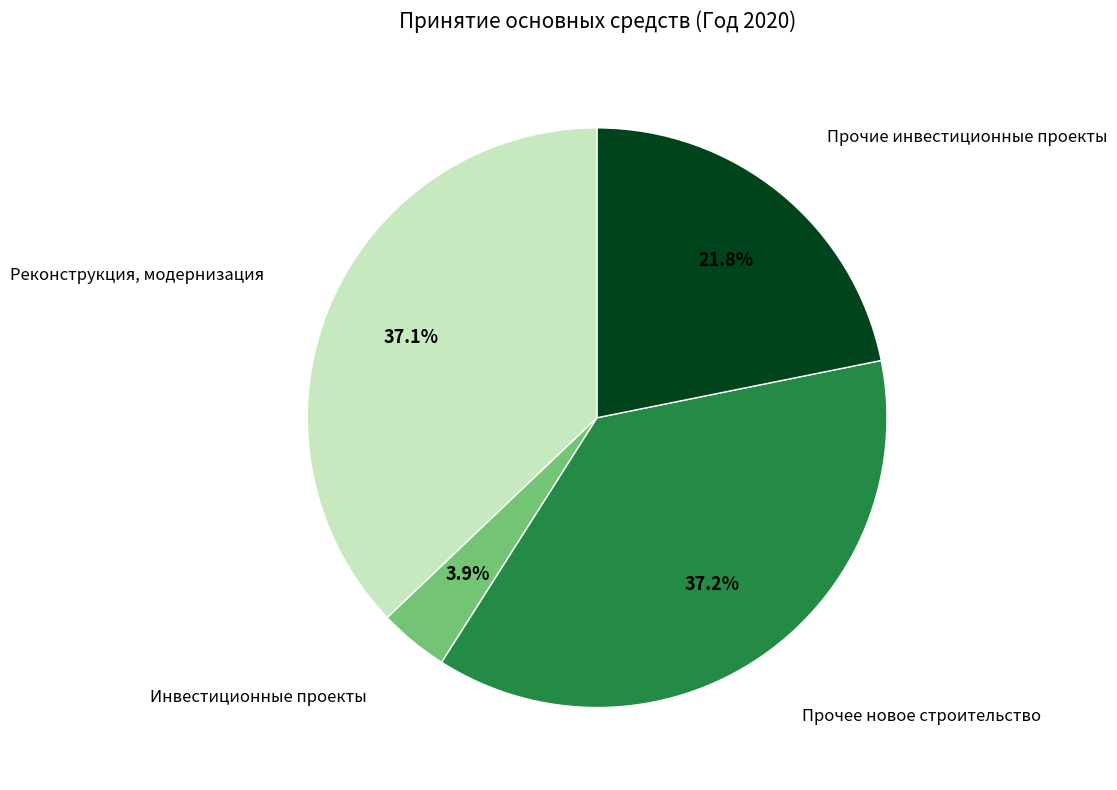

To the nearest percent, what percentage of the pie is Прочее новое строительство?

37%